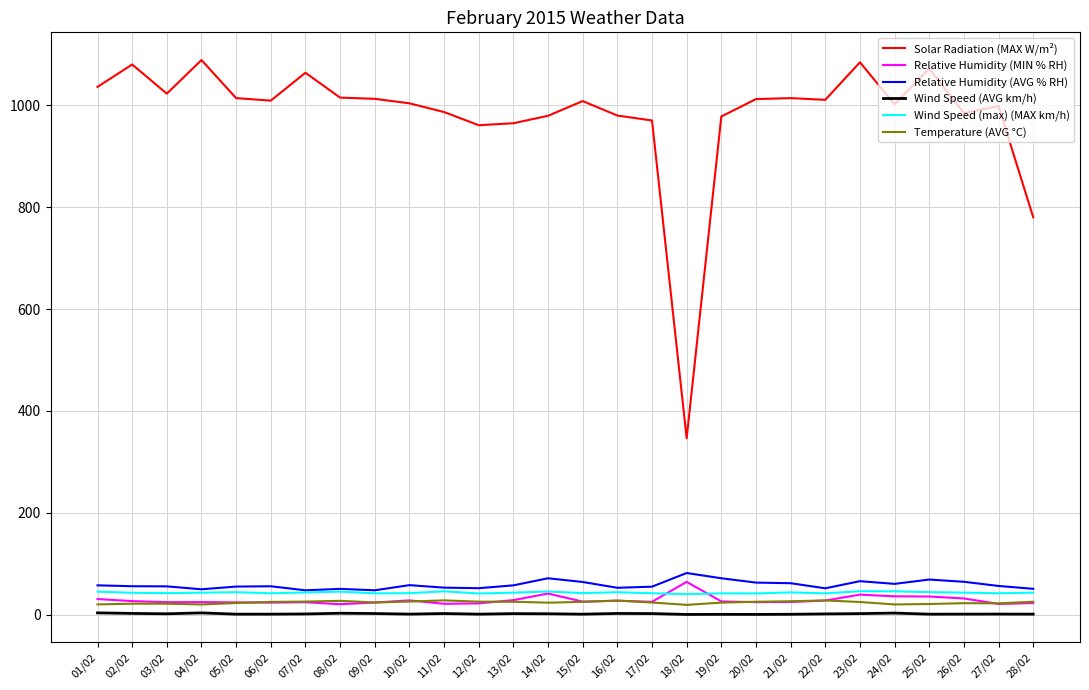

Where does the Relative Humidity (AVG % RH) series first go above 56?

01/02